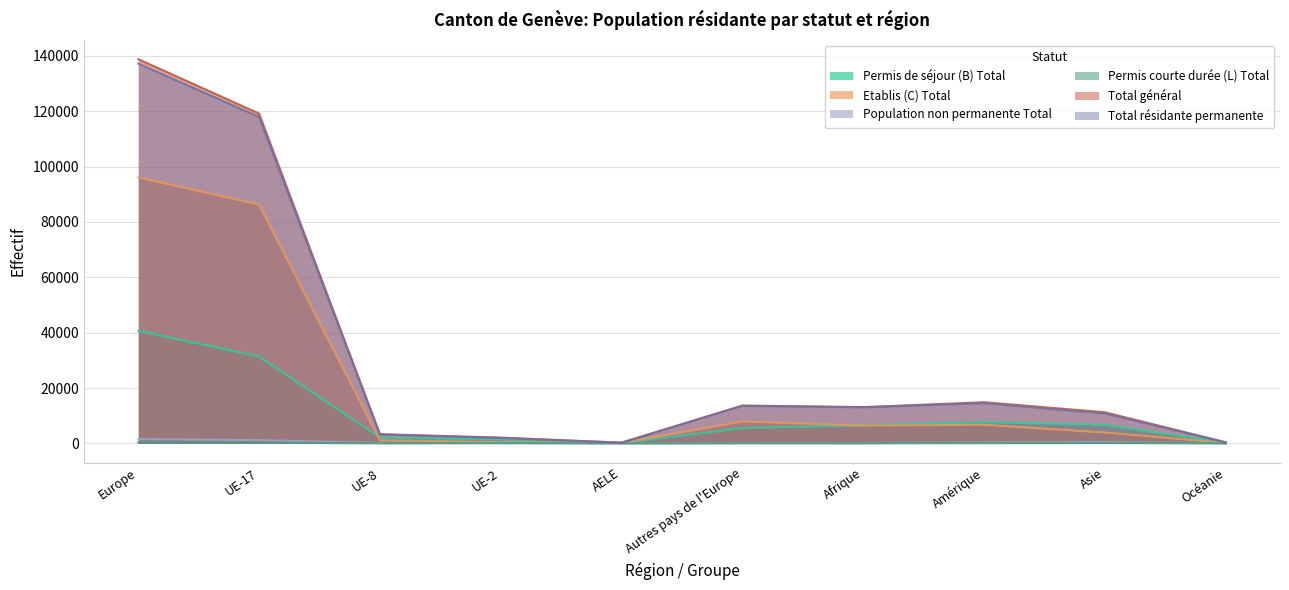

Which category has the highest value in the Etablis (C) Total series?

Europe